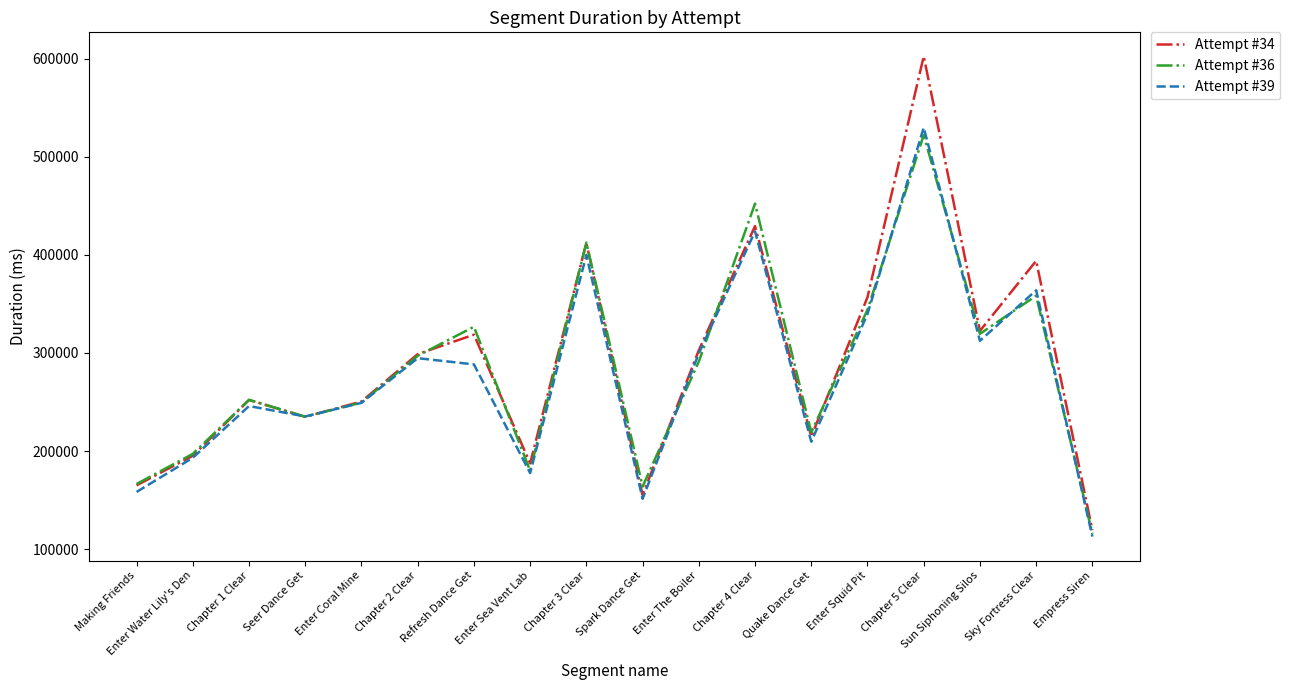

At which category is the sum across all series the highest?

Chapter 5 Clear